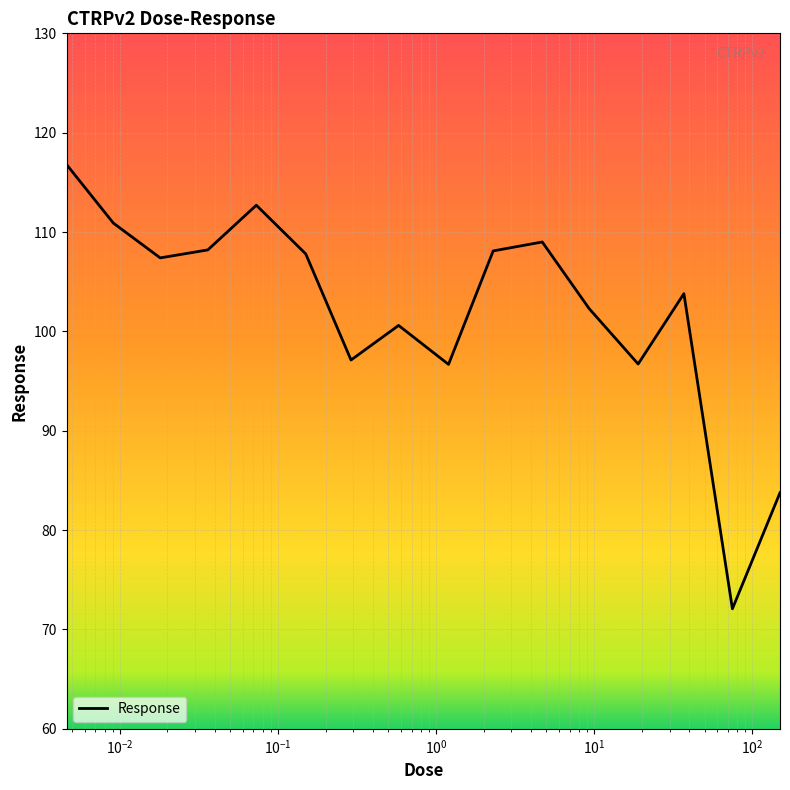

What is the minimum value shown in the chart?

72.1